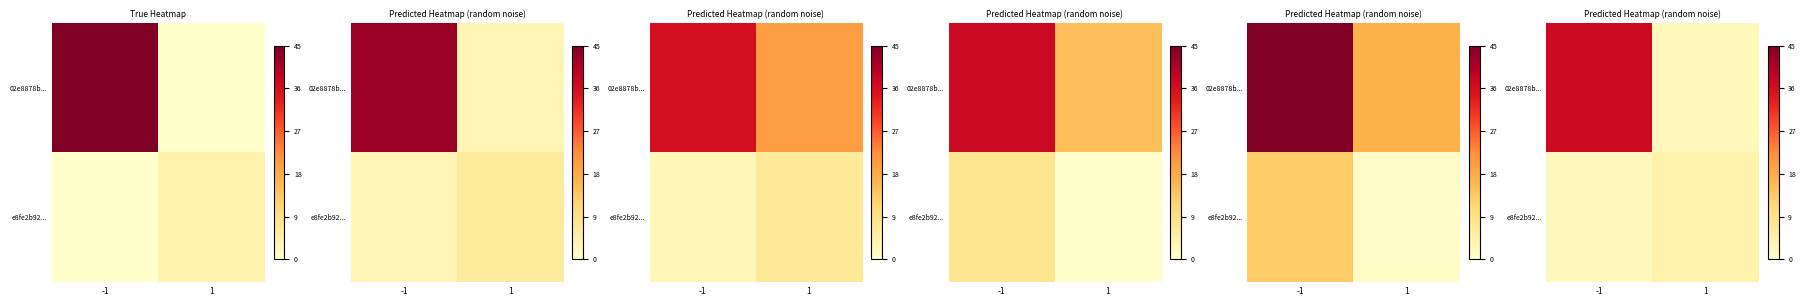

Between -1 and 1, which series saw the biggest shift?

row_0